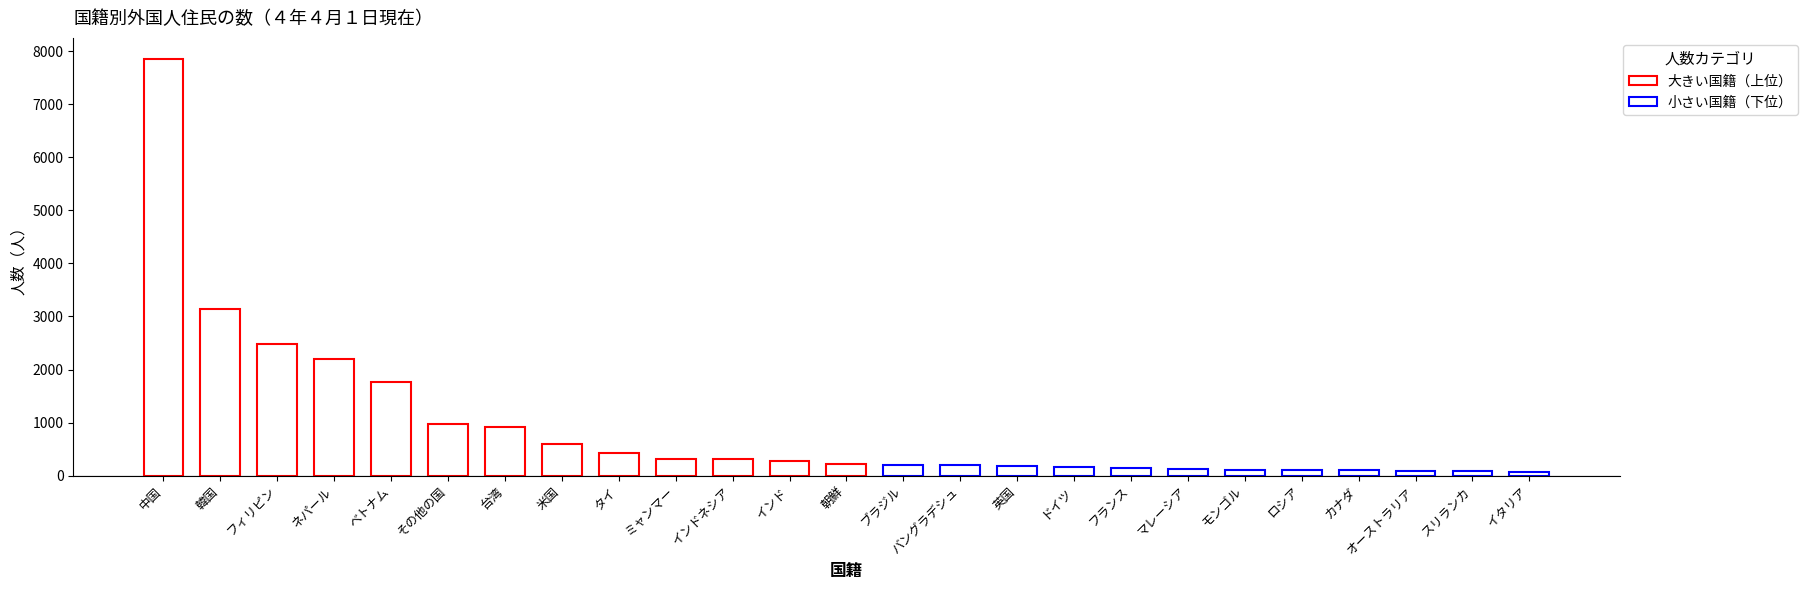

Read the value at インドネシア.

321